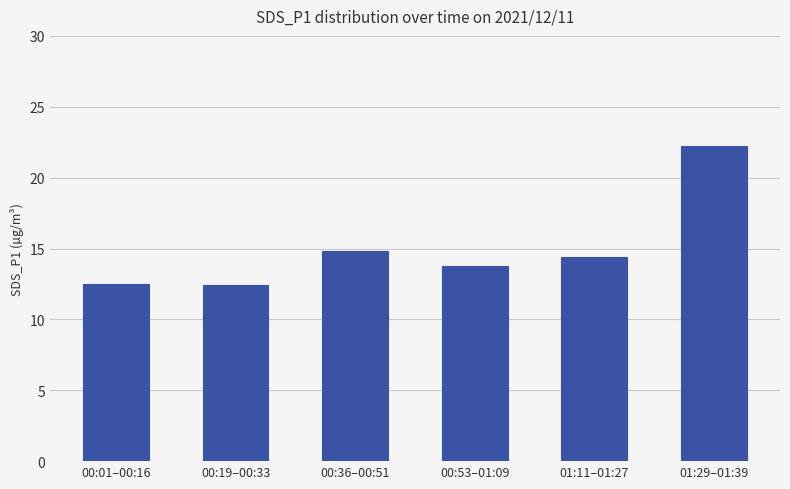

What is the difference between the maximum and second lowest values?

9.8